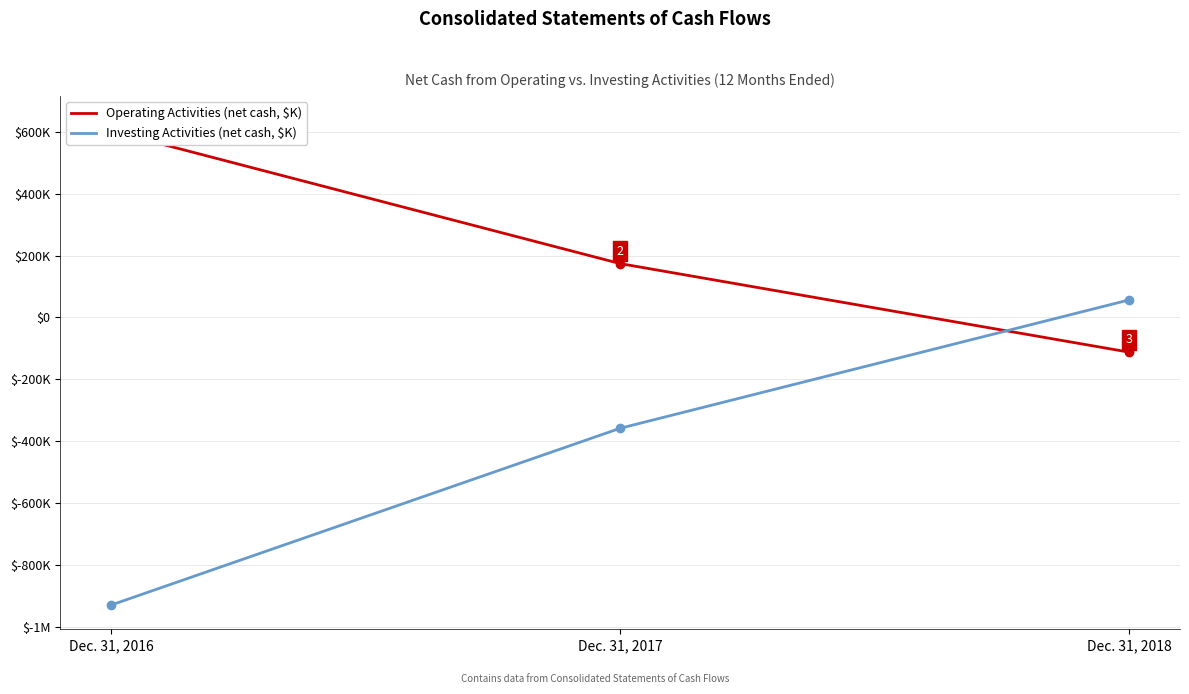

Reading left to right, what are all the values shown in this chart?

Net cash provided by (used in) operating activities: 602.9	174.1	-112.1
Net cash (used in) provided by investing activities: -929.6	-358.3	56.6